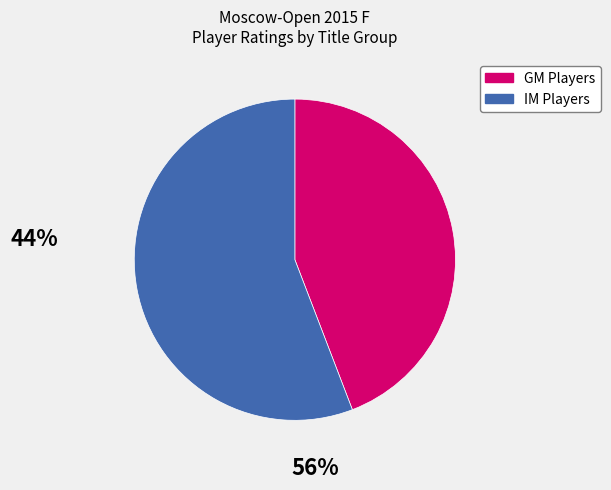

Is there a majority slice in this chart?

Yes